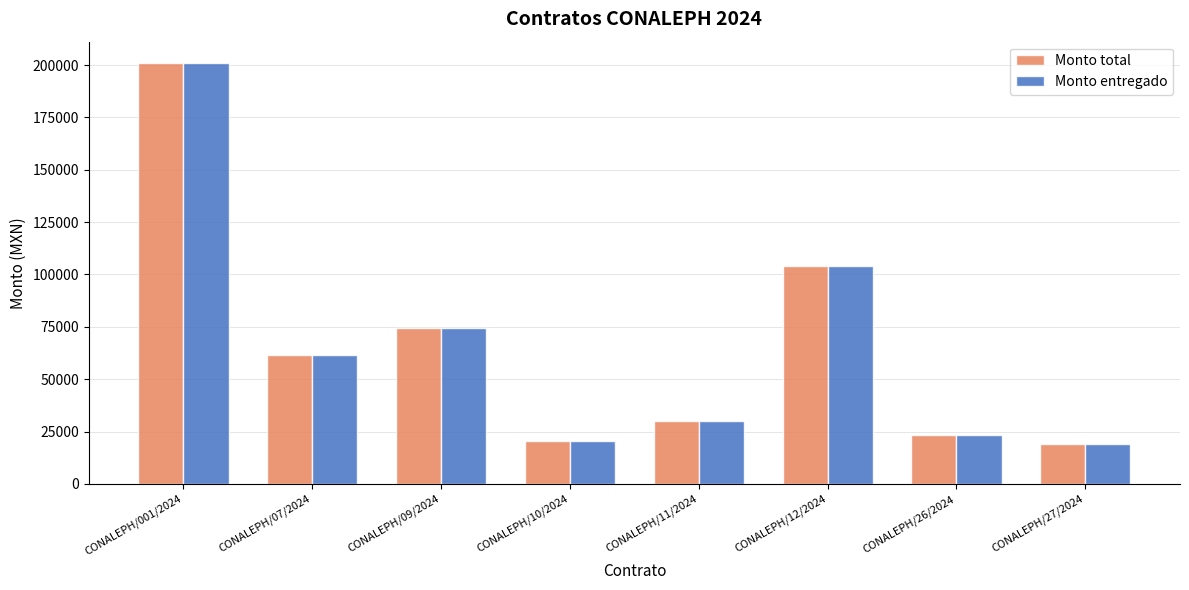

What is the maximum value shown in the chart?

201113.2